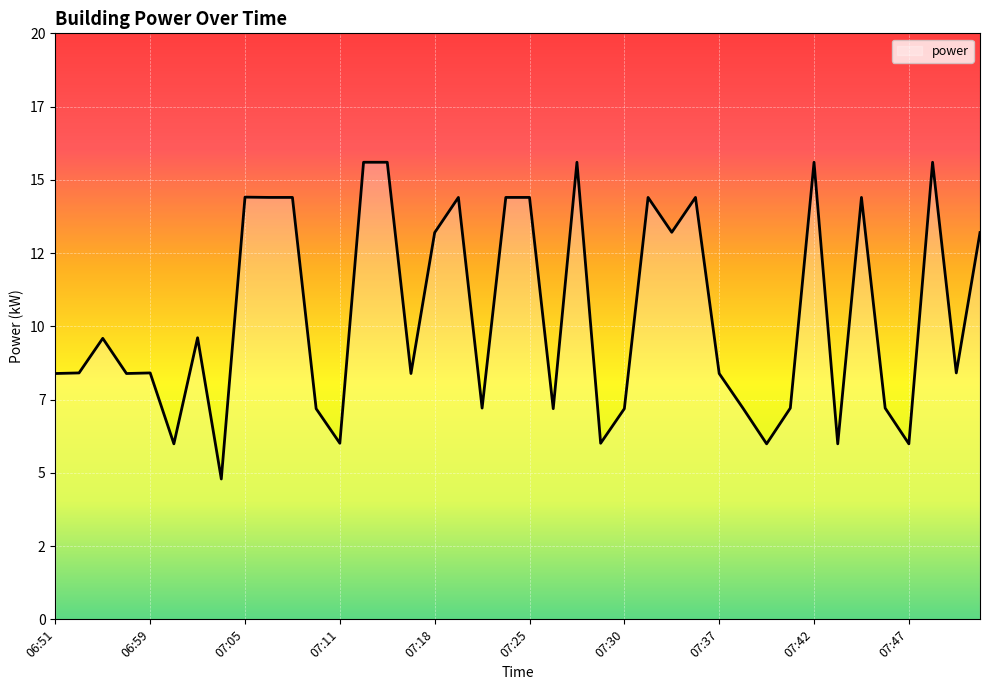

Reading left to right, list all the values displayed in this chart.

06:51=8.4	06:53=8.4	06:55=9.6	06:57=8.4	06:59=8.4	07:00=6.0	07:02=9.6	07:03=4.8	07:05=14.4	07:07=14.4	07:09=14.4	07:10=7.2	07:11=6.0	07:13=15.6	07:15=15.6	07:16=8.4	07:18=13.2	07:20=14.4	07:21=7.2	07:23=14.4	07:25=14.4	07:26=7.2	07:28=15.6	07:29=6.0	07:30=7.2	07:32=14.4	07:34=13.2	07:36=14.4	07:37=8.4	07:38=7.2	07:39=6.0	07:40=7.2	07:42=15.6	07:43=6.0	07:45=14.4	07:46=7.2	07:47=6.0	07:49=15.6	07:50=8.4	07:52=13.2